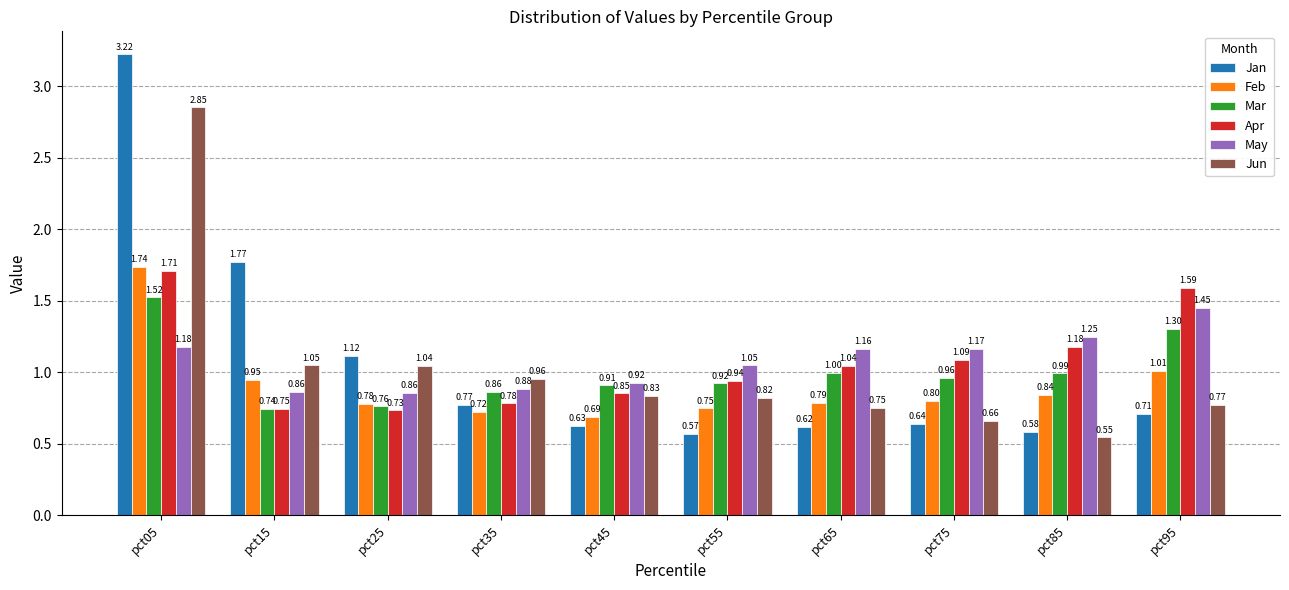

Between pct05 and pct85, which series saw the biggest shift?

Jan